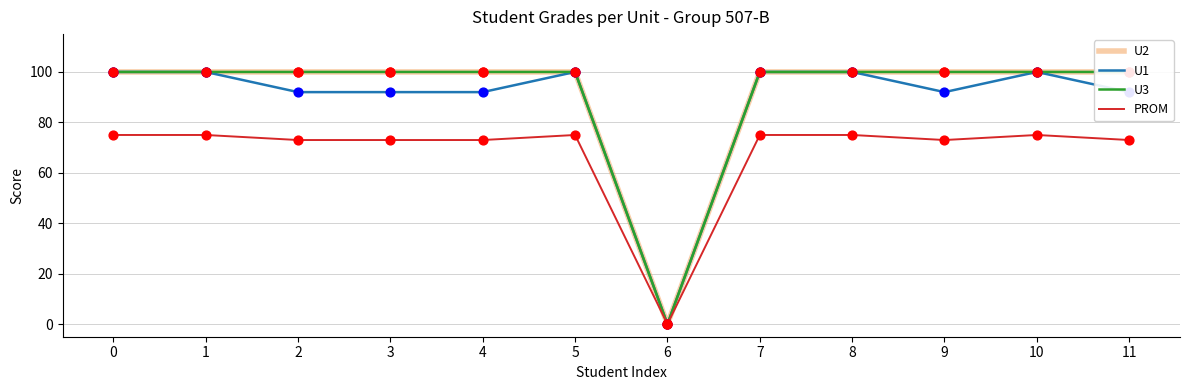

Which series contains the highest Y value?

U2